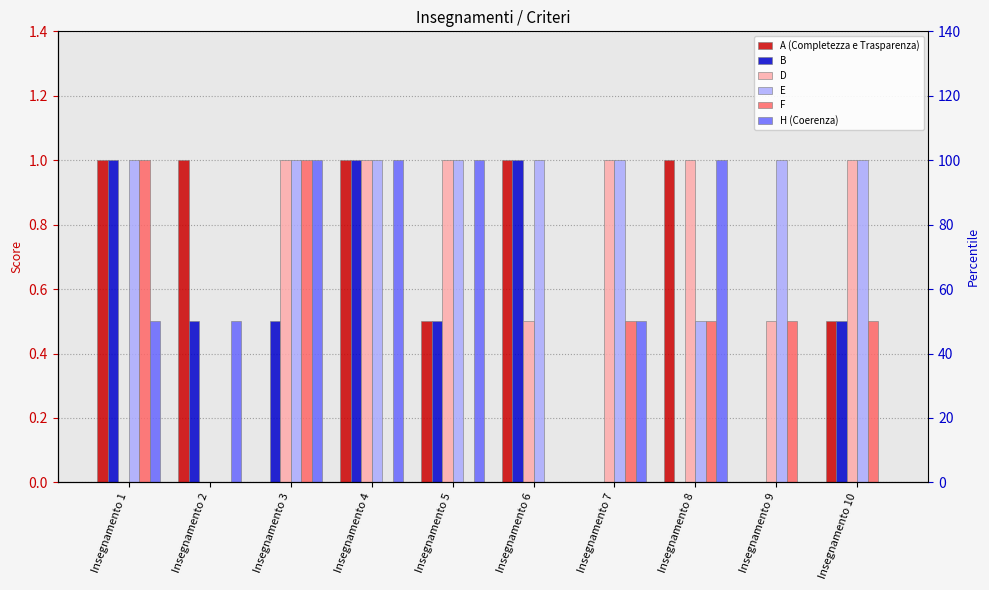

What is the difference between the maximum and second lowest values in the B series?

1.0